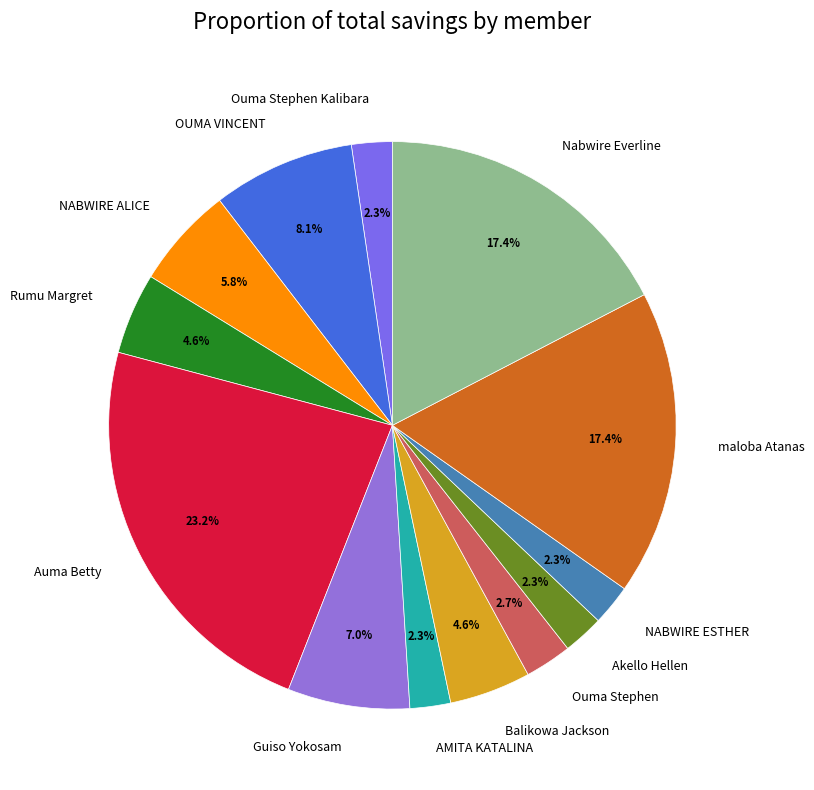

Which has a higher value, Nabwire Everline or Guiso Yokosam?

Nabwire Everline